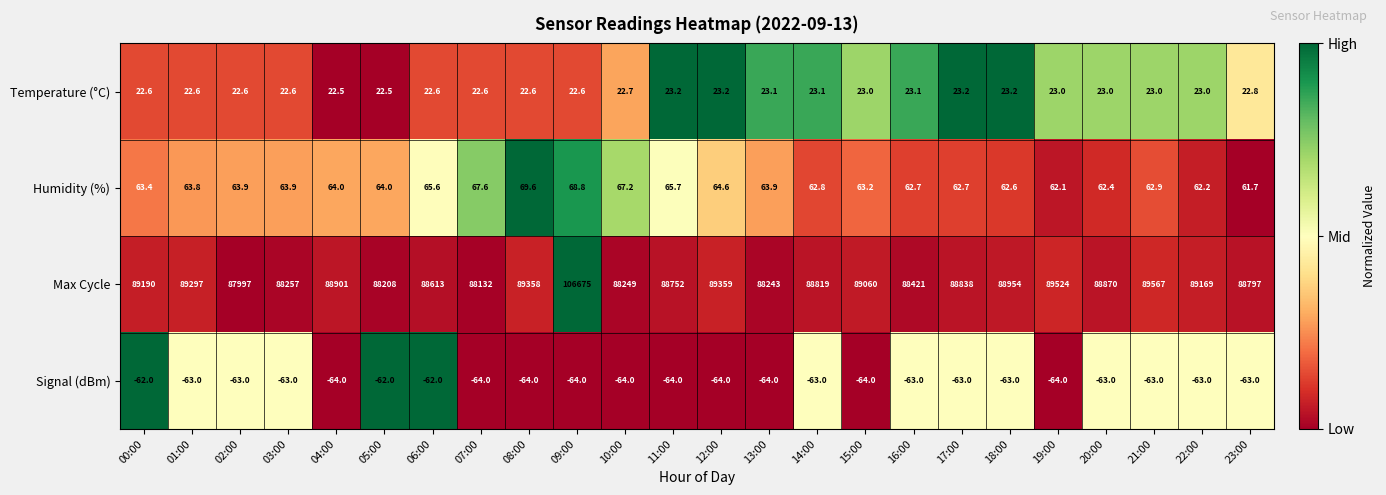

Which series changed the most between 03:00 and 13:00?

Max Cycle